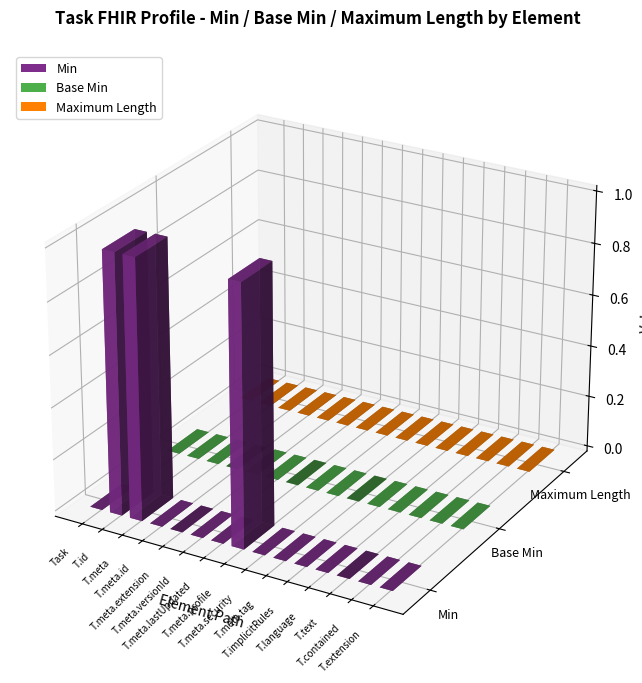

Is it true that Maximum Length equals 0 at Task.meta.extension?

True